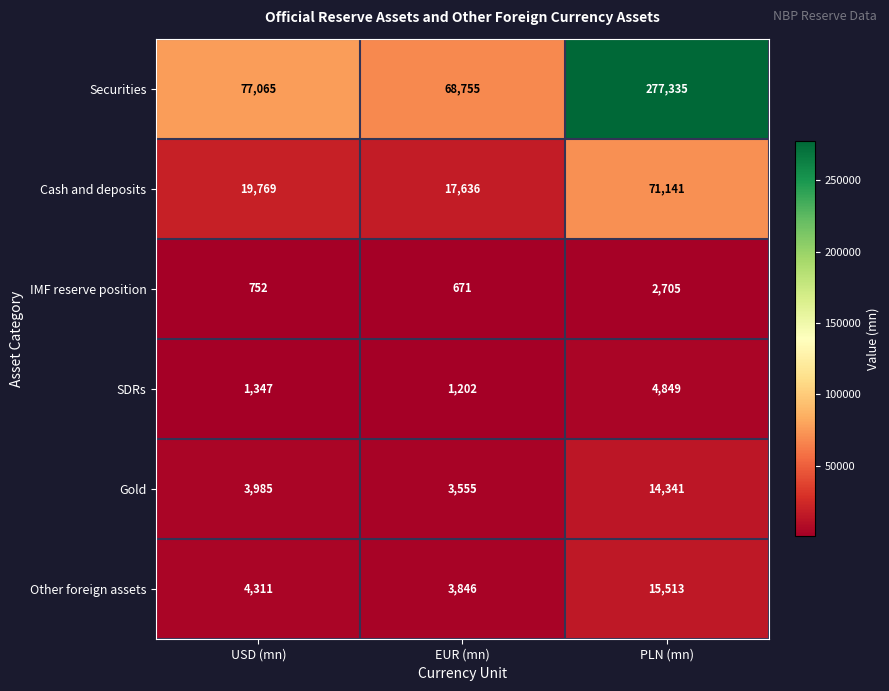

What value does the Gold series have at USD (mn)?

3985